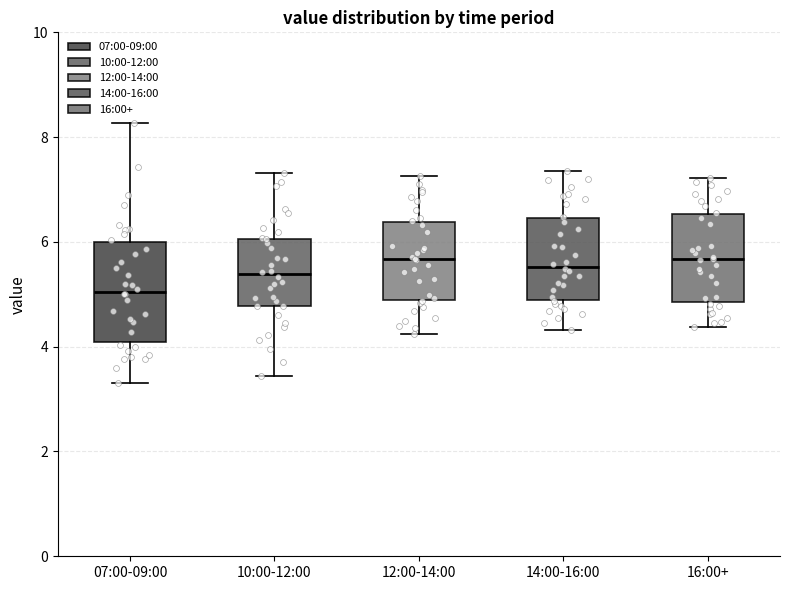

Comparing the boxes themselves (not the whiskers), which one is the tallest?

07:00-09:00